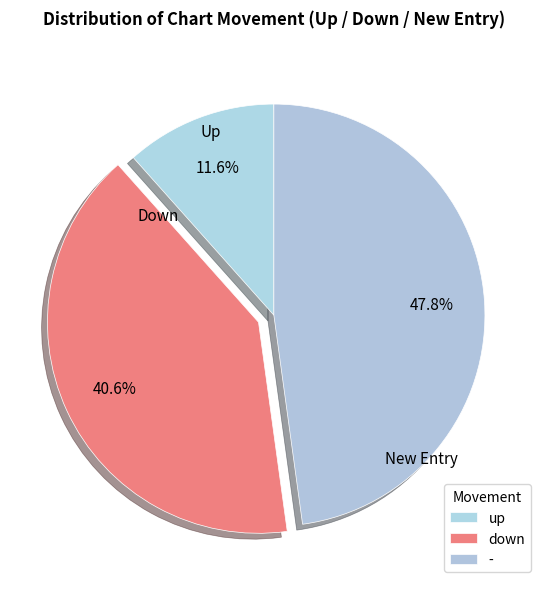

Count the number of slices in the pie.

3